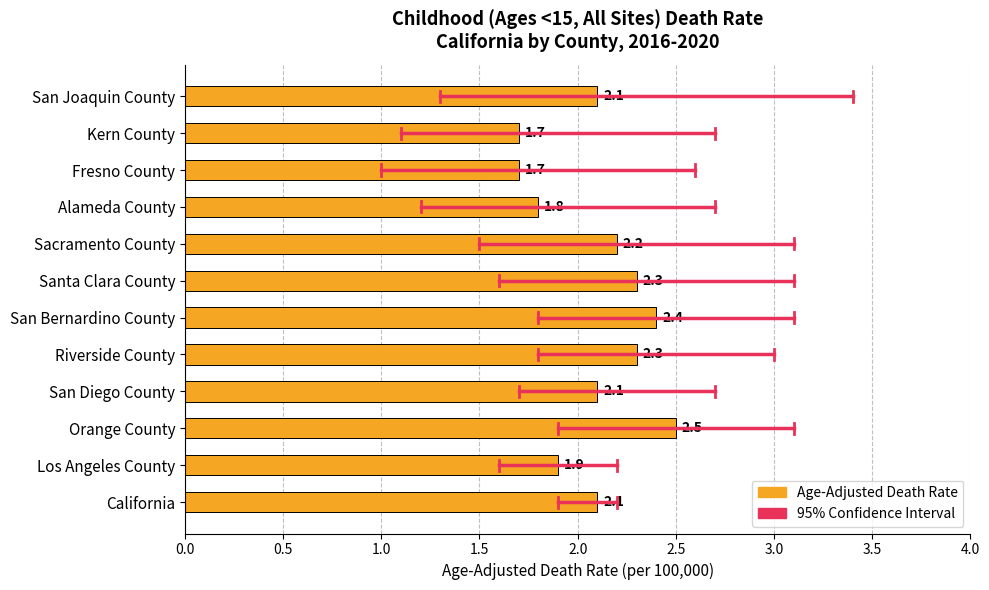

What is the greatest value displayed?

2.5